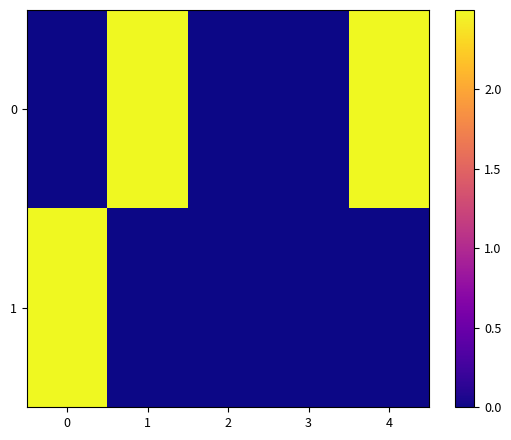

Count the number of data series in this chart.

2